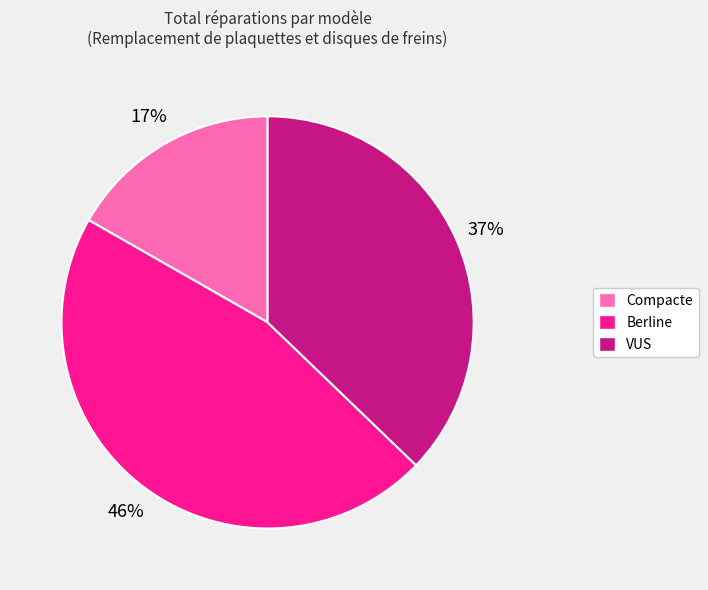

Is it true that Berline is 32% of the pie?

False